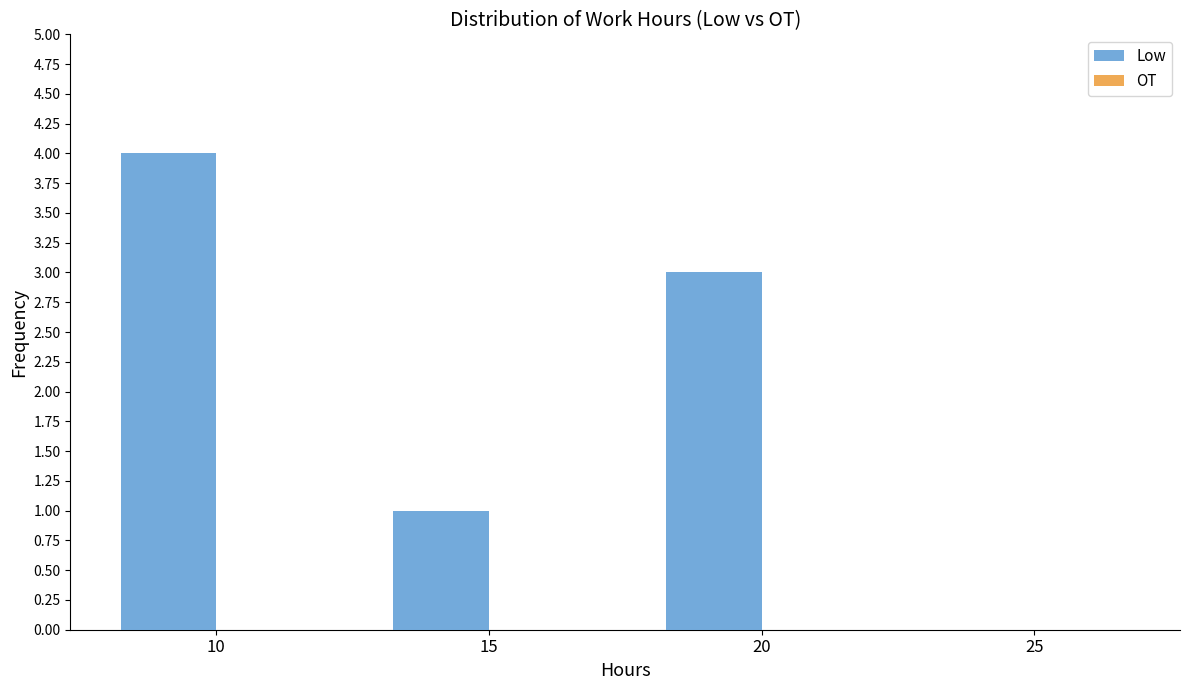

Between 20 and 10, which is larger?

10